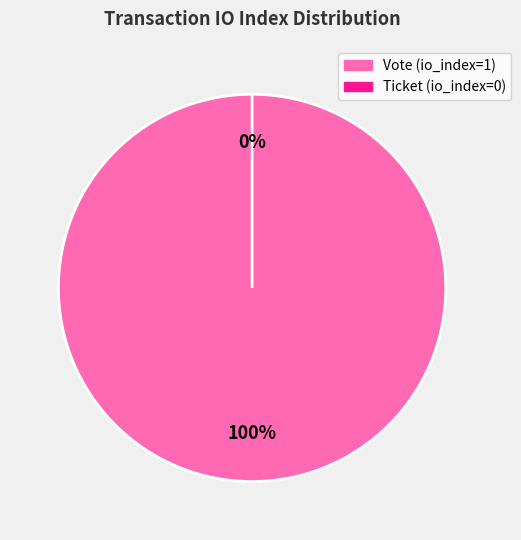

Is the sum of Vote (io_index=1) and Ticket (io_index=0) greater than half?

Yes